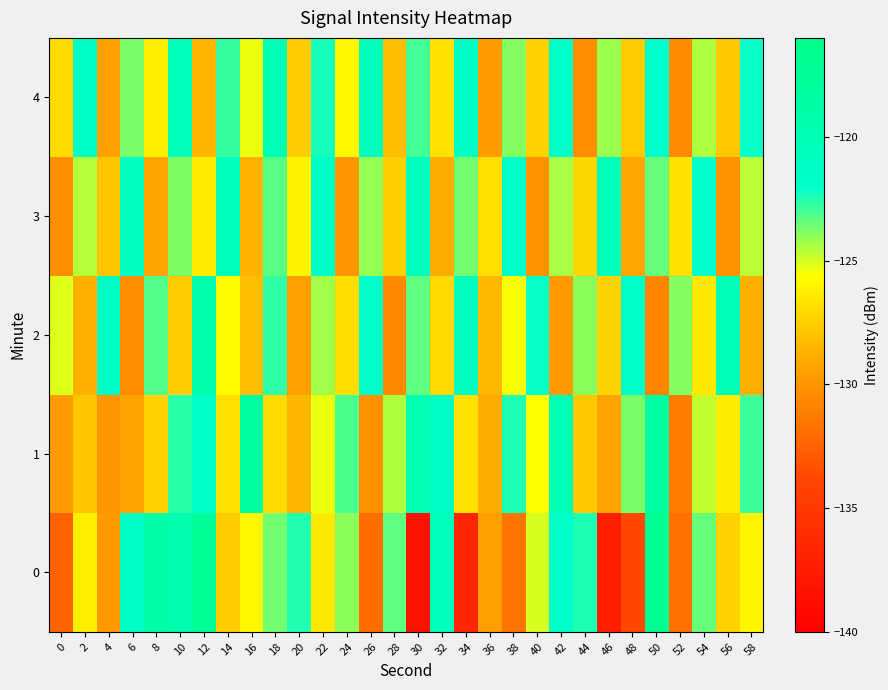

Reading right to left, transcribe all the data shown in this chart.

0: 58=-126.0	56=-127.4	54=-123.4	52=-131.8	50=-116.8	48=-133.9	46=-137.2	44=-122.5	42=-121.7	40=-125.1	38=-131.7	36=-129.4	34=-136.6	32=-120.3	30=-138.4	28=-123.4	26=-132.0	24=-124.0	22=-126.4	20=-122.6	18=-123.7	16=-125.9	14=-127.6	12=-117.6	10=-119.4	8=-118.9	6=-121.4	4=-129.7	2=-126.2	0=-132.4
1: 58=-122.9	56=-126.3	54=-124.8	52=-131.2	50=-118.5	48=-123.7	46=-129.3	44=-127.8	42=-120.1	40=-125.6	38=-122.4	36=-128.9	34=-126.7	32=-121.3	30=-119.8	28=-124.5	26=-130.2	24=-123.1	22=-125.3	20=-128.5	18=-127.1	16=-118.0	14=-126.9	12=-122.0	10=-122.6	8=-127.4	6=-129.2	4=-129.9	2=-127.8	0=-129.6
2: 58=-128.8	56=-120.2	54=-126.5	52=-123.9	50=-130.8	48=-121.6	46=-127.3	44=-124.0	42=-129.7	40=-122.1	38=-125.5	36=-128.3	34=-120.9	32=-127.1	30=-123.4	28=-130.6	26=-121.8	24=-126.9	22=-124.3	20=-129.5	18=-122.7	16=-128.1	14=-125.8	12=-119.3	10=-127.6	8=-123.2	6=-130.4	4=-121.5	2=-128.7	0=-125.1
3: 58=-124.7	56=-130.1	54=-121.9	52=-126.7	50=-123.5	48=-129.1	46=-120.3	44=-127.2	42=-124.4	40=-130.0	38=-121.7	36=-126.8	34=-123.6	32=-128.9	30=-120.8	28=-127.5	26=-124.1	24=-129.8	22=-121.4	20=-126.1	18=-123.3	16=-128.6	14=-120.5	12=-126.4	10=-123.8	8=-129.2	6=-121.1	4=-127.9	2=-124.6	0=-130.3
4: 58=-122.1	56=-127.8	54=-124.5	52=-130.5	50=-122.0	48=-127.7	46=-124.2	44=-130.3	42=-121.8	40=-127.4	38=-123.9	36=-129.6	34=-121.5	32=-126.7	30=-123.0	28=-128.2	26=-120.7	24=-125.9	22=-122.3	20=-127.6	18=-120.1	16=-125.3	14=-122.8	12=-128.5	10=-120.4	8=-126.2	6=-123.7	4=-129.4	2=-121.2	0=-127.0